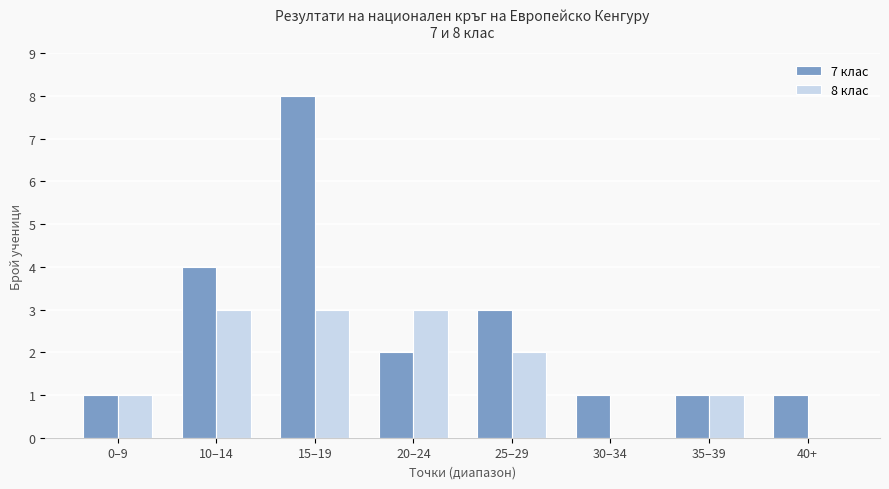

Which series has the widest spread of values?

7 клас